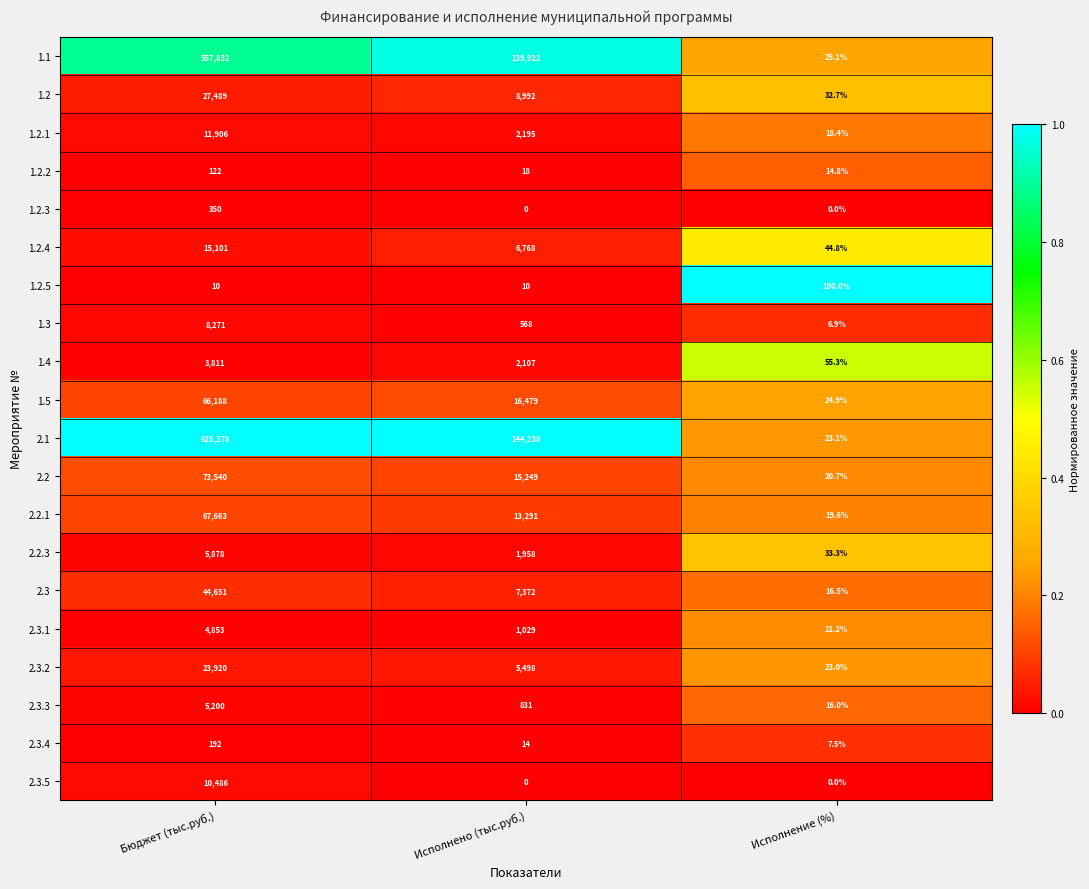

Rank the series by their maximum value, from highest to lowest.

2.1, 1.1, 2.2, 2.2.1, 1.5, 2.3, 1.2, 2.3.2, 1.2.4, 1.2.1, 2.3.5, 1.3, 2.2.3, 2.3.3, 2.3.1, 1.4, 1.2.3, 2.3.4, 1.2.2, 1.2.5